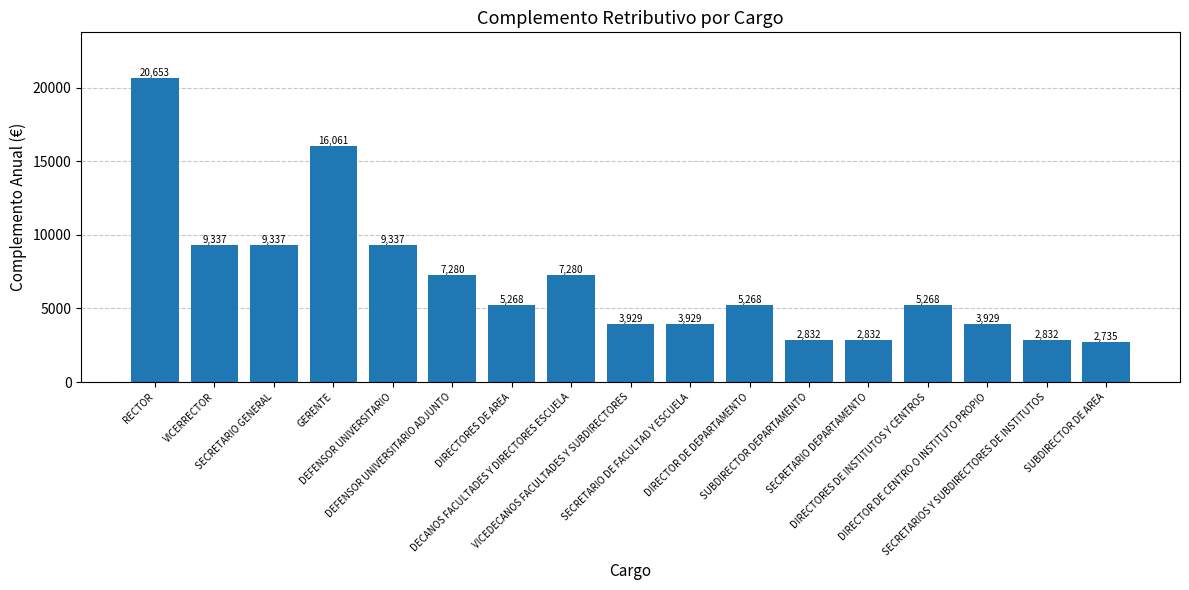

What is the value of the 3rd bar from the left?

9337.0